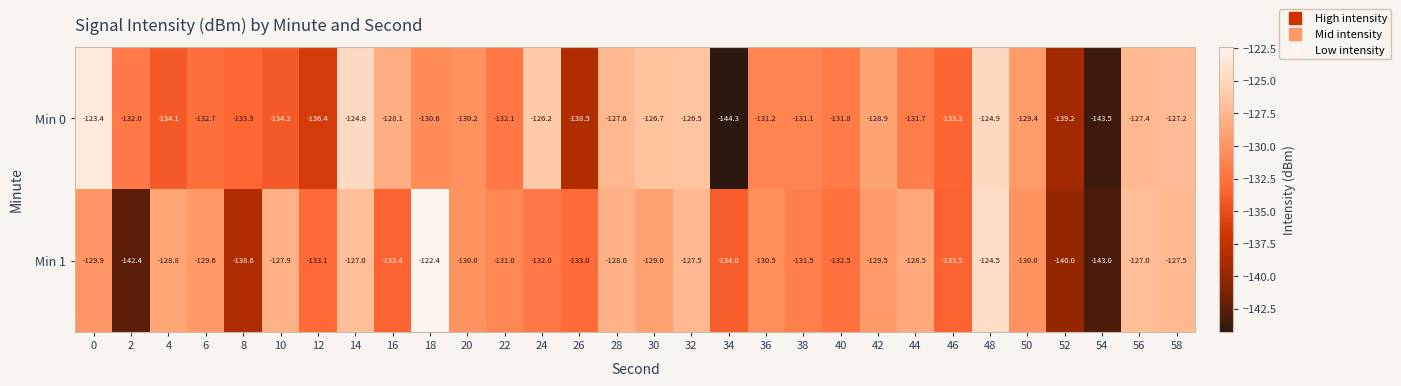

What is the sum of all Min 0 values?

-3941.3